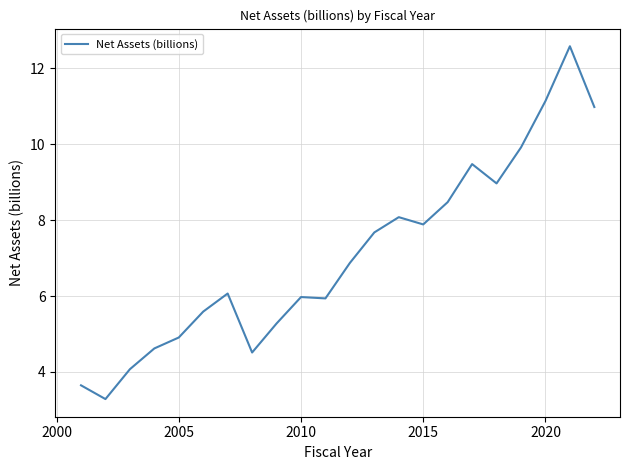

What is the minimum value shown in the chart?

3.3